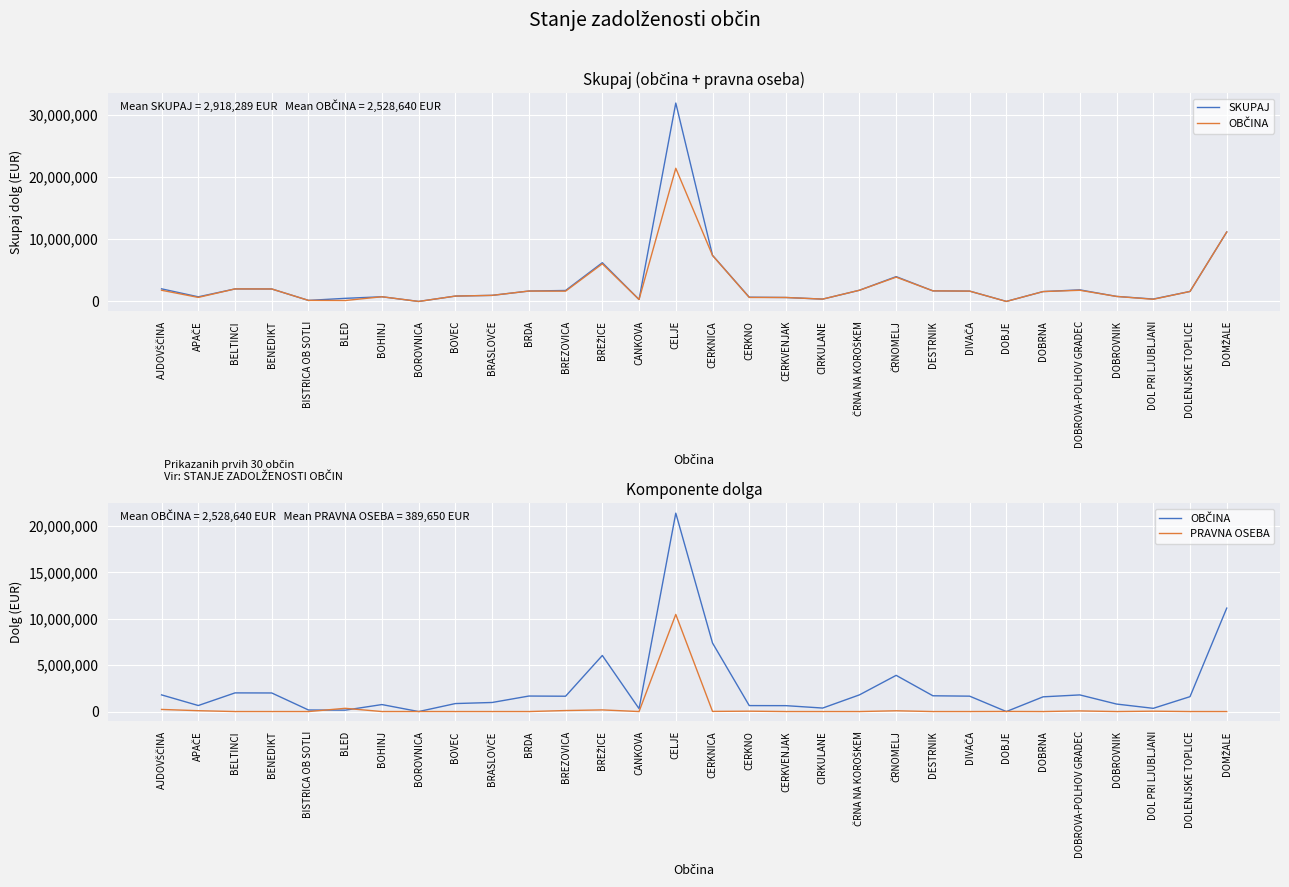

The value of OBČINA at DOL PRI LJUBLJANI is 584218. True or false?

False